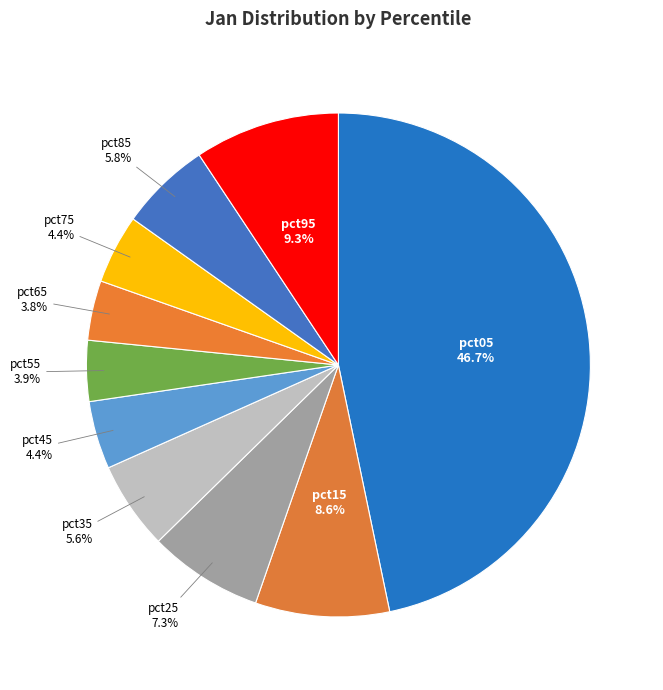

Is it true that pct85 is 20% of the pie?

False